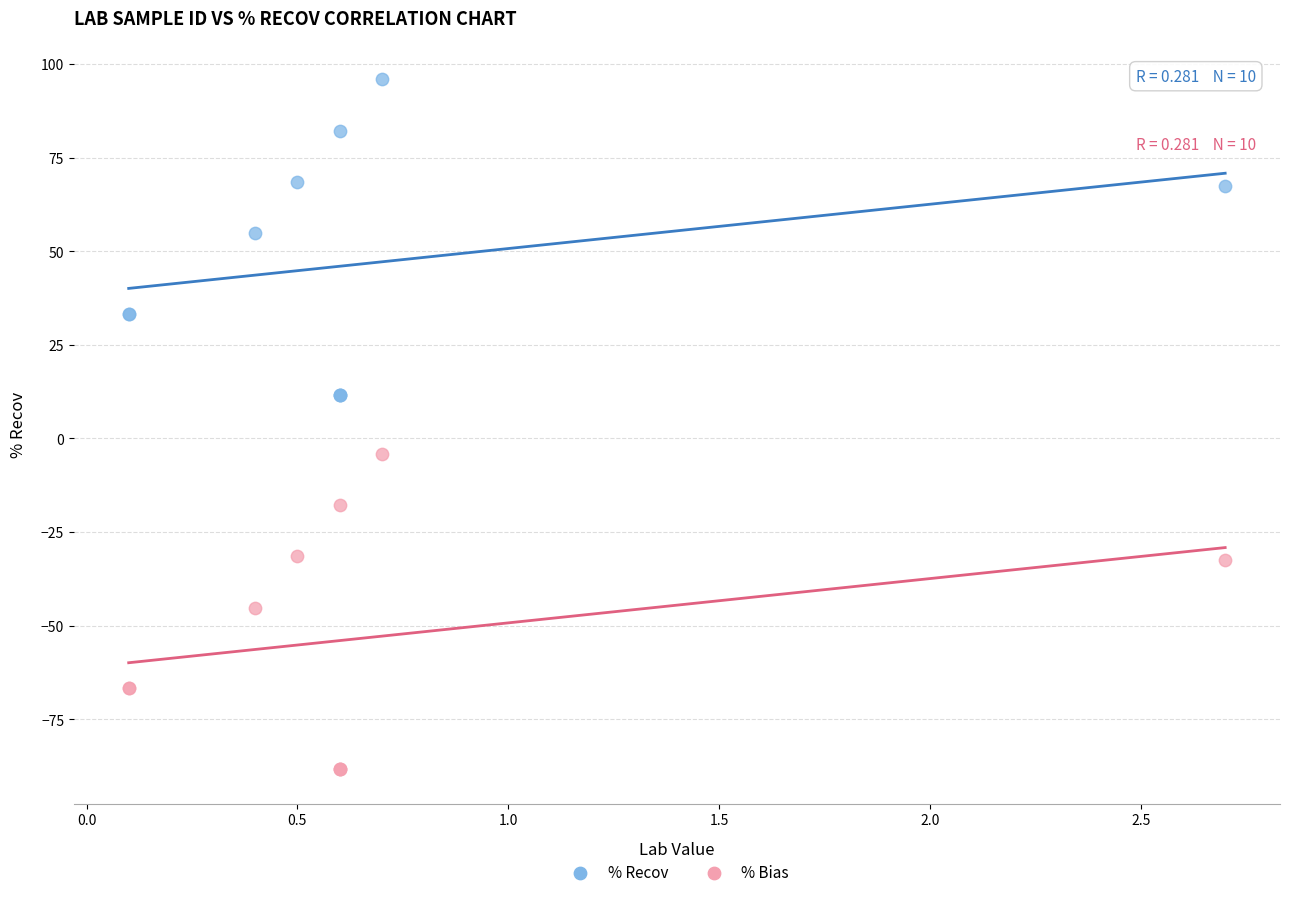

Which series contains the highest Y value?

% Recov